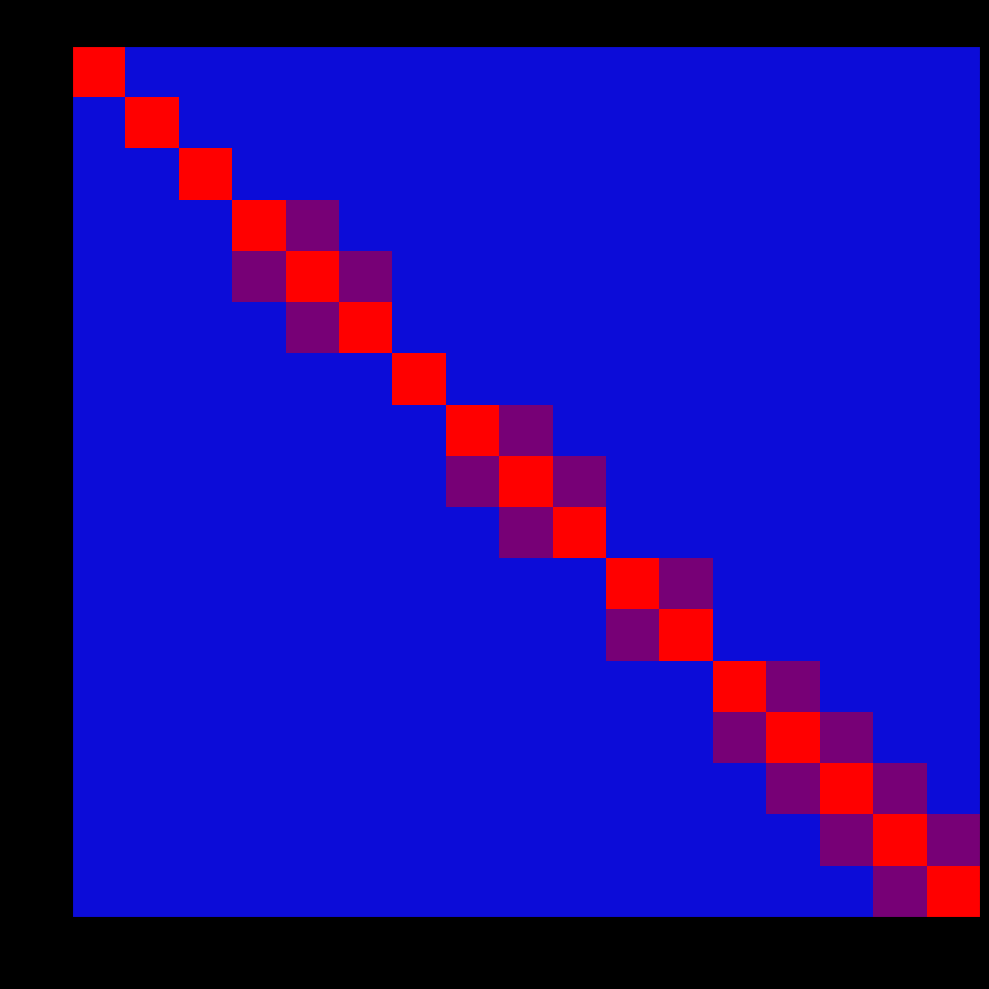

Reading left to right, extract all data points from this chart.

15-Sat: 15-Sat=1.0	16-Sun=0.0	17-Mon=0.0	18-Tue=0.0	19-Wed=0.0	20-Thu=0.0	21-Fri=0.0	22-Sat=0.0	23-Sun=0.0	24-Mon=0.0	25-Tue=0.0	26-Wed=0.0	27-Thu=0.0	28-Fri=0.0	29-Sat=0.0	30-Sun=0.0	31-Mon=0.0
16-Sun: 15-Sat=0.0	16-Sun=1.0	17-Mon=0.0	18-Tue=0.0	19-Wed=0.0	20-Thu=0.0	21-Fri=0.0	22-Sat=0.0	23-Sun=0.0	24-Mon=0.0	25-Tue=0.0	26-Wed=0.0	27-Thu=0.0	28-Fri=0.0	29-Sat=0.0	30-Sun=0.0	31-Mon=0.0
17-Mon: 15-Sat=0.0	16-Sun=0.0	17-Mon=1.0	18-Tue=0.0	19-Wed=0.0	20-Thu=0.0	21-Fri=0.0	22-Sat=0.0	23-Sun=0.0	24-Mon=0.0	25-Tue=0.0	26-Wed=0.0	27-Thu=0.0	28-Fri=0.0	29-Sat=0.0	30-Sun=0.0	31-Mon=0.0
18-Tue: 15-Sat=0.0	16-Sun=0.0	17-Mon=0.0	18-Tue=1.0	19-Wed=0.5	20-Thu=0.0	21-Fri=0.0	22-Sat=0.0	23-Sun=0.0	24-Mon=0.0	25-Tue=0.0	26-Wed=0.0	27-Thu=0.0	28-Fri=0.0	29-Sat=0.0	30-Sun=0.0	31-Mon=0.0
19-Wed: 15-Sat=0.0	16-Sun=0.0	17-Mon=0.0	18-Tue=0.5	19-Wed=1.0	20-Thu=0.5	21-Fri=0.0	22-Sat=0.0	23-Sun=0.0	24-Mon=0.0	25-Tue=0.0	26-Wed=0.0	27-Thu=0.0	28-Fri=0.0	29-Sat=0.0	30-Sun=0.0	31-Mon=0.0
20-Thu: 15-Sat=0.0	16-Sun=0.0	17-Mon=0.0	18-Tue=0.0	19-Wed=0.5	20-Thu=1.0	21-Fri=0.0	22-Sat=0.0	23-Sun=0.0	24-Mon=0.0	25-Tue=0.0	26-Wed=0.0	27-Thu=0.0	28-Fri=0.0	29-Sat=0.0	30-Sun=0.0	31-Mon=0.0
21-Fri: 15-Sat=0.0	16-Sun=0.0	17-Mon=0.0	18-Tue=0.0	19-Wed=0.0	20-Thu=0.0	21-Fri=1.0	22-Sat=0.0	23-Sun=0.0	24-Mon=0.0	25-Tue=0.0	26-Wed=0.0	27-Thu=0.0	28-Fri=0.0	29-Sat=0.0	30-Sun=0.0	31-Mon=0.0
22-Sat: 15-Sat=0.0	16-Sun=0.0	17-Mon=0.0	18-Tue=0.0	19-Wed=0.0	20-Thu=0.0	21-Fri=0.0	22-Sat=1.0	23-Sun=0.5	24-Mon=0.0	25-Tue=0.0	26-Wed=0.0	27-Thu=0.0	28-Fri=0.0	29-Sat=0.0	30-Sun=0.0	31-Mon=0.0
23-Sun: 15-Sat=0.0	16-Sun=0.0	17-Mon=0.0	18-Tue=0.0	19-Wed=0.0	20-Thu=0.0	21-Fri=0.0	22-Sat=0.5	23-Sun=1.0	24-Mon=0.5	25-Tue=0.0	26-Wed=0.0	27-Thu=0.0	28-Fri=0.0	29-Sat=0.0	30-Sun=0.0	31-Mon=0.0
24-Mon: 15-Sat=0.0	16-Sun=0.0	17-Mon=0.0	18-Tue=0.0	19-Wed=0.0	20-Thu=0.0	21-Fri=0.0	22-Sat=0.0	23-Sun=0.5	24-Mon=1.0	25-Tue=0.0	26-Wed=0.0	27-Thu=0.0	28-Fri=0.0	29-Sat=0.0	30-Sun=0.0	31-Mon=0.0
25-Tue: 15-Sat=0.0	16-Sun=0.0	17-Mon=0.0	18-Tue=0.0	19-Wed=0.0	20-Thu=0.0	21-Fri=0.0	22-Sat=0.0	23-Sun=0.0	24-Mon=0.0	25-Tue=1.0	26-Wed=0.5	27-Thu=0.0	28-Fri=0.0	29-Sat=0.0	30-Sun=0.0	31-Mon=0.0
26-Wed: 15-Sat=0.0	16-Sun=0.0	17-Mon=0.0	18-Tue=0.0	19-Wed=0.0	20-Thu=0.0	21-Fri=0.0	22-Sat=0.0	23-Sun=0.0	24-Mon=0.0	25-Tue=0.5	26-Wed=1.0	27-Thu=0.0	28-Fri=0.0	29-Sat=0.0	30-Sun=0.0	31-Mon=0.0
27-Thu: 15-Sat=0.0	16-Sun=0.0	17-Mon=0.0	18-Tue=0.0	19-Wed=0.0	20-Thu=0.0	21-Fri=0.0	22-Sat=0.0	23-Sun=0.0	24-Mon=0.0	25-Tue=0.0	26-Wed=0.0	27-Thu=1.0	28-Fri=0.5	29-Sat=0.0	30-Sun=0.0	31-Mon=0.0
28-Fri: 15-Sat=0.0	16-Sun=0.0	17-Mon=0.0	18-Tue=0.0	19-Wed=0.0	20-Thu=0.0	21-Fri=0.0	22-Sat=0.0	23-Sun=0.0	24-Mon=0.0	25-Tue=0.0	26-Wed=0.0	27-Thu=0.5	28-Fri=1.0	29-Sat=0.5	30-Sun=0.0	31-Mon=0.0
29-Sat: 15-Sat=0.0	16-Sun=0.0	17-Mon=0.0	18-Tue=0.0	19-Wed=0.0	20-Thu=0.0	21-Fri=0.0	22-Sat=0.0	23-Sun=0.0	24-Mon=0.0	25-Tue=0.0	26-Wed=0.0	27-Thu=0.0	28-Fri=0.5	29-Sat=1.0	30-Sun=0.5	31-Mon=0.0
30-Sun: 15-Sat=0.0	16-Sun=0.0	17-Mon=0.0	18-Tue=0.0	19-Wed=0.0	20-Thu=0.0	21-Fri=0.0	22-Sat=0.0	23-Sun=0.0	24-Mon=0.0	25-Tue=0.0	26-Wed=0.0	27-Thu=0.0	28-Fri=0.0	29-Sat=0.5	30-Sun=1.0	31-Mon=0.5
31-Mon: 15-Sat=0.0	16-Sun=0.0	17-Mon=0.0	18-Tue=0.0	19-Wed=0.0	20-Thu=0.0	21-Fri=0.0	22-Sat=0.0	23-Sun=0.0	24-Mon=0.0	25-Tue=0.0	26-Wed=0.0	27-Thu=0.0	28-Fri=0.0	29-Sat=0.0	30-Sun=0.5	31-Mon=1.0